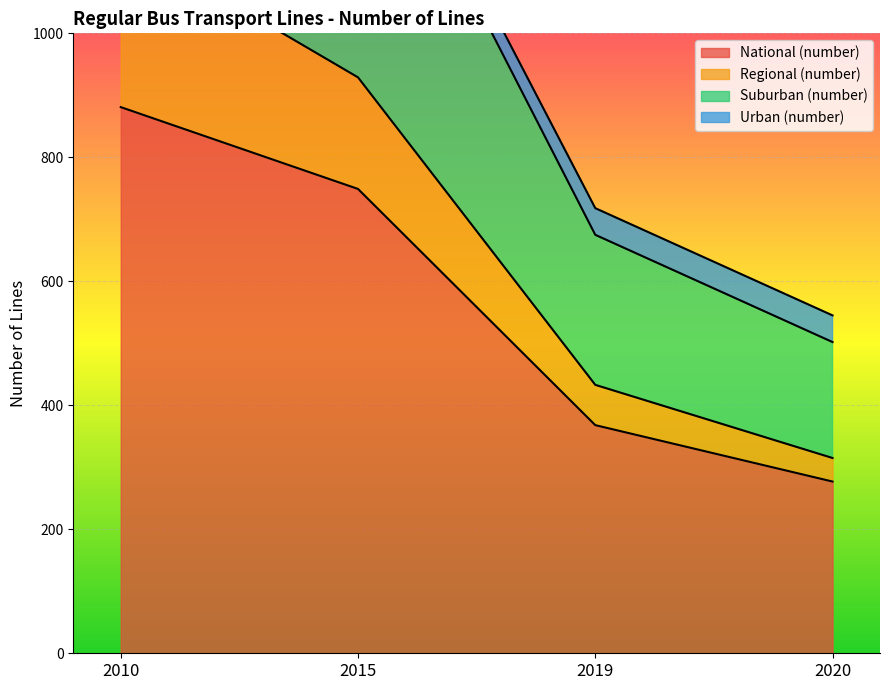

What is the lowest value of the National (number) series?

277